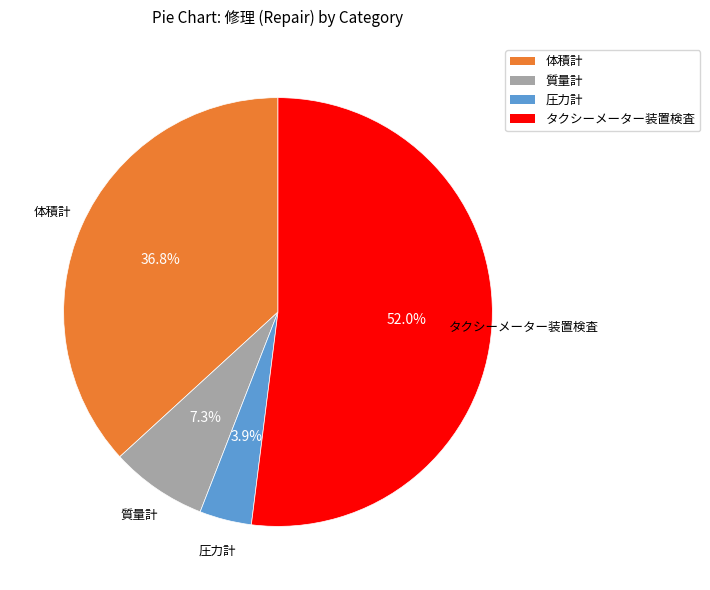

Is there a majority slice in this chart?

Yes